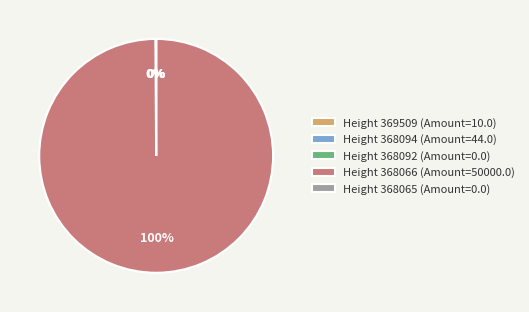

Does Height 368066 (Amount=50000.0) account for over 50% of the chart?

Yes